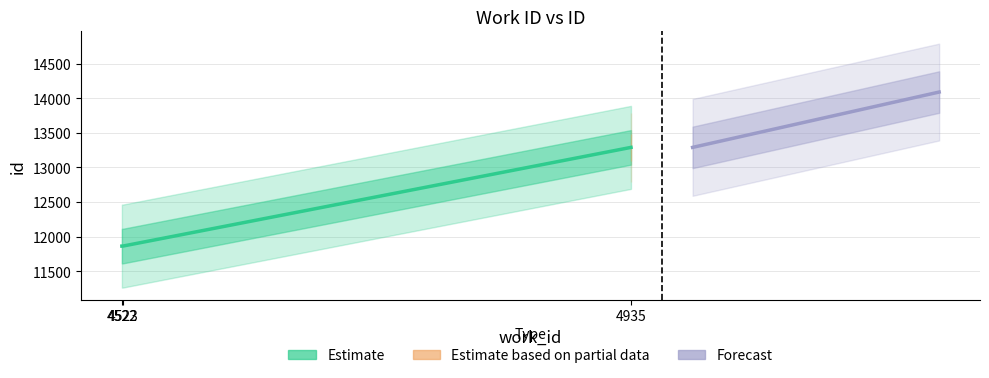

Rank the series by their maximum value, from highest to lowest.

Forecast, Estimate